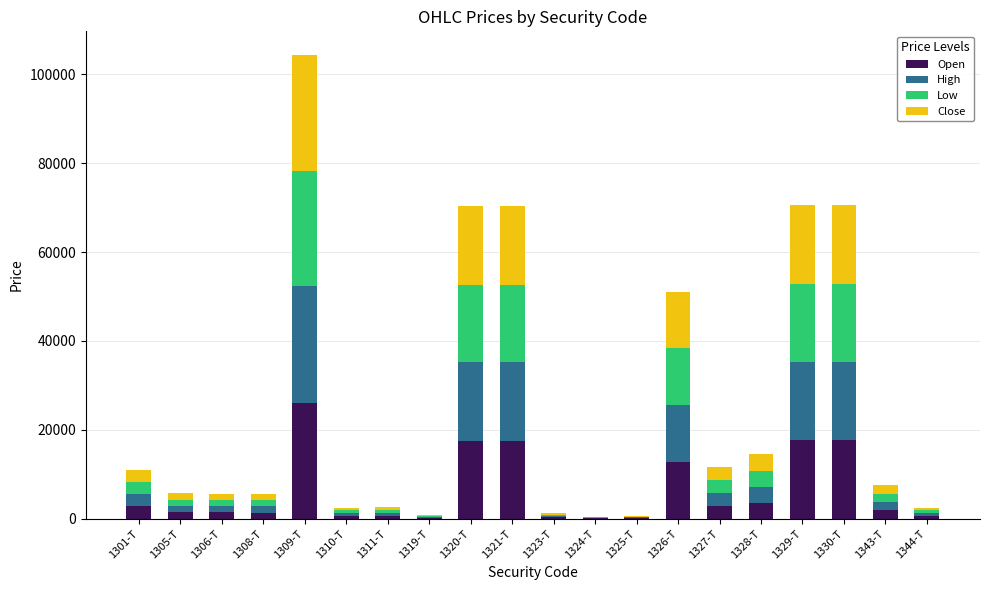

What are all the series names shown in the legend?

Open, High, Low, Close